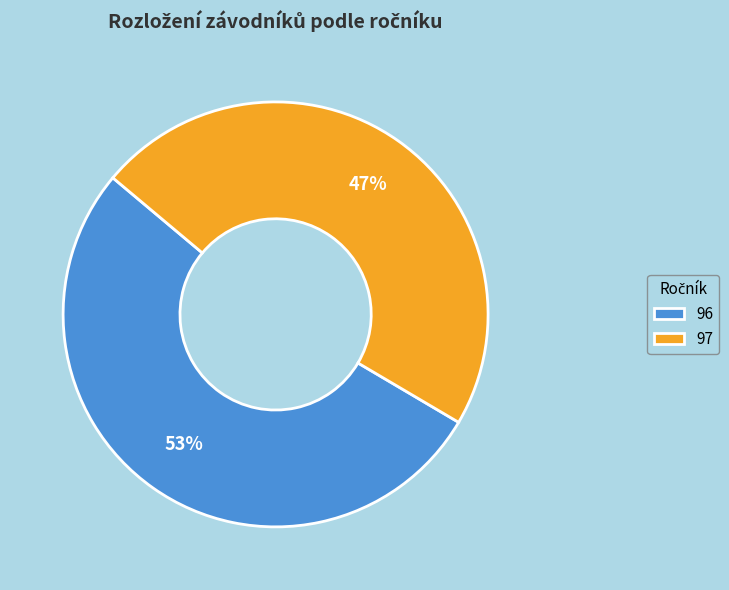

To the nearest percent, what is the average slice percentage?

50%